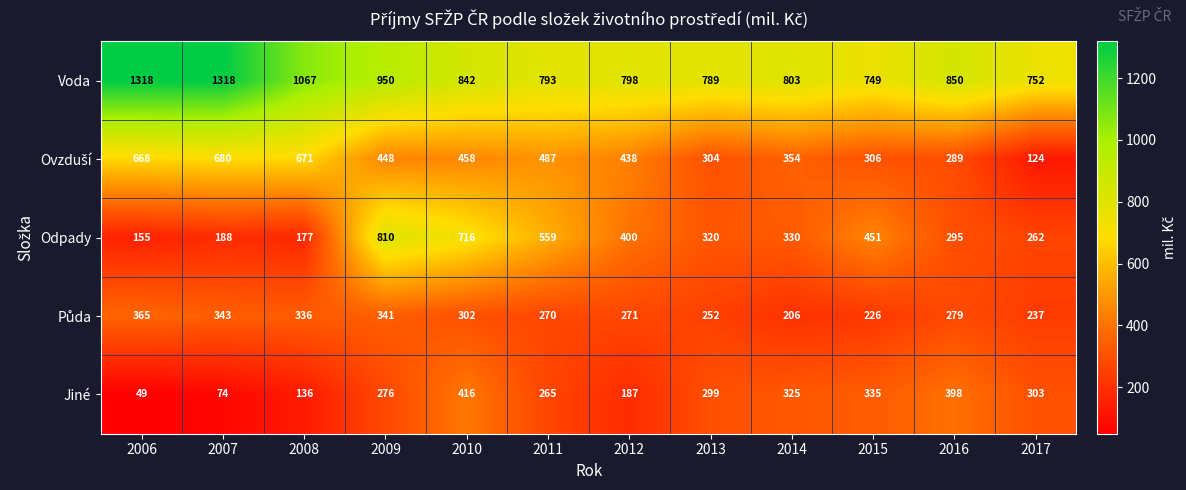

At which label is Voda closest to 1033?

2008